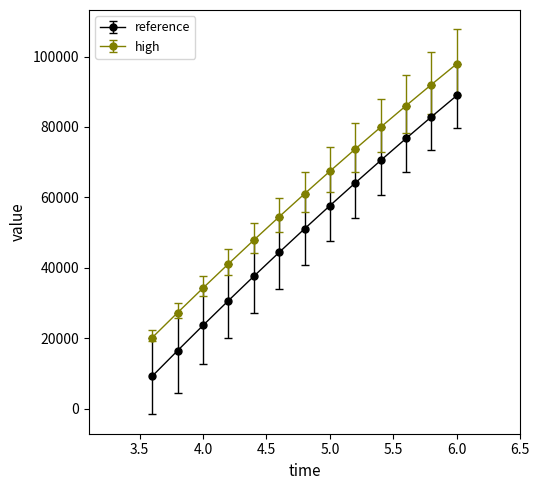

Which series has the largest total across all categories?

high